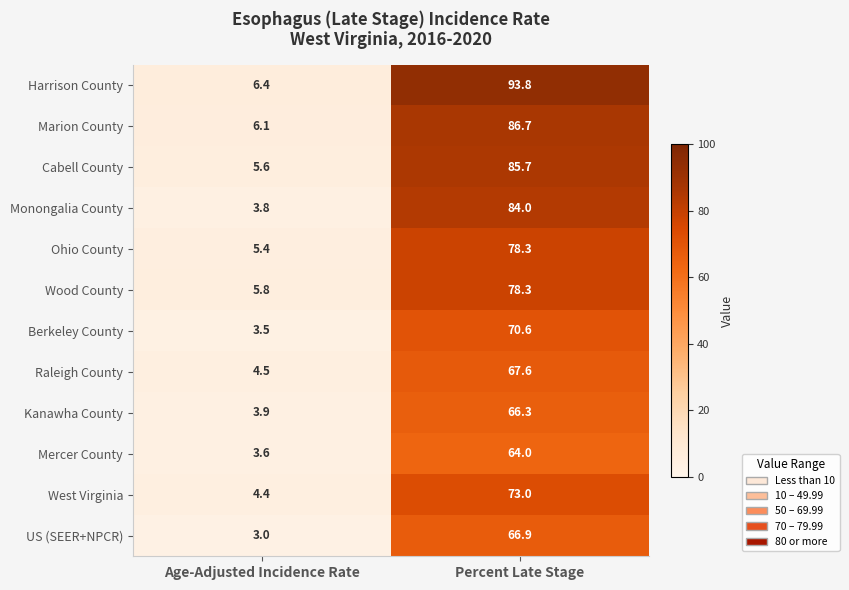

At how many categories does at least one series exceed 38?

1